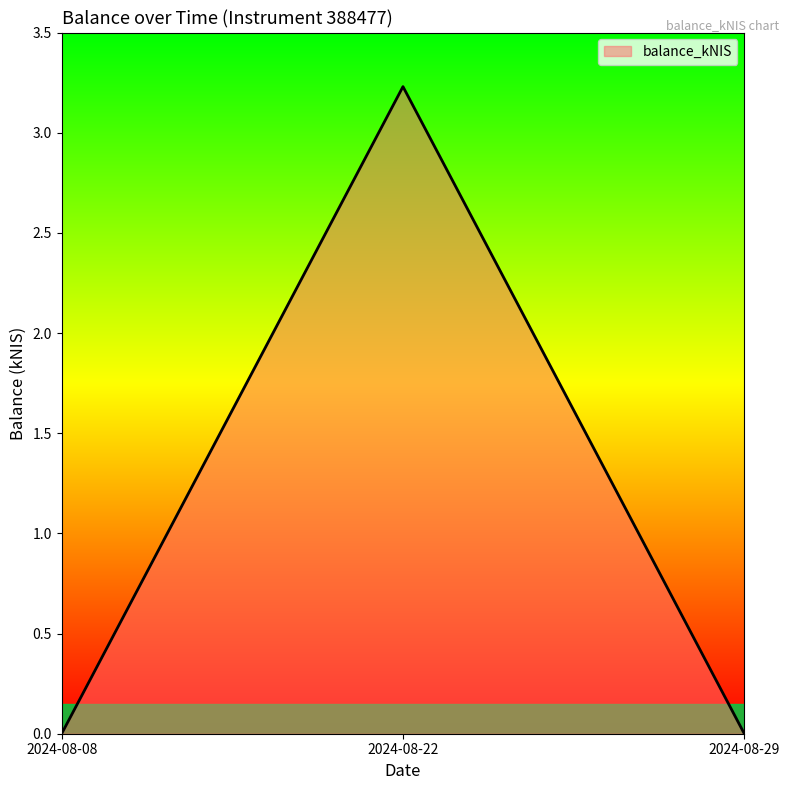

What is the greatest value displayed?

3.2